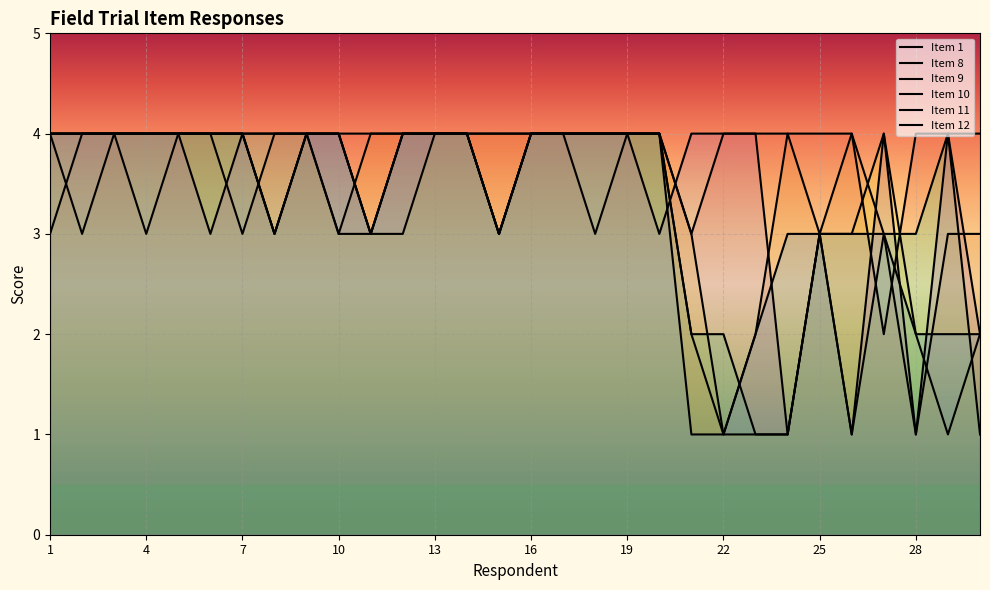

Where do Item 8 and Item 1 first cross each other?

1 and 2